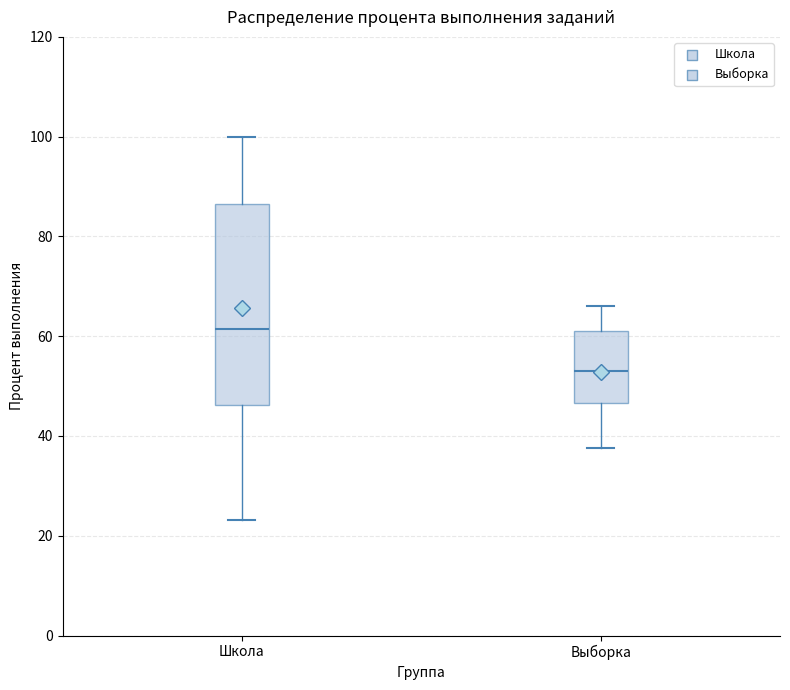

Where does the lower whisker of the box for Выборка end on the y-axis? The values are not printed on the chart, so give them approximately, as read against the axis.

38